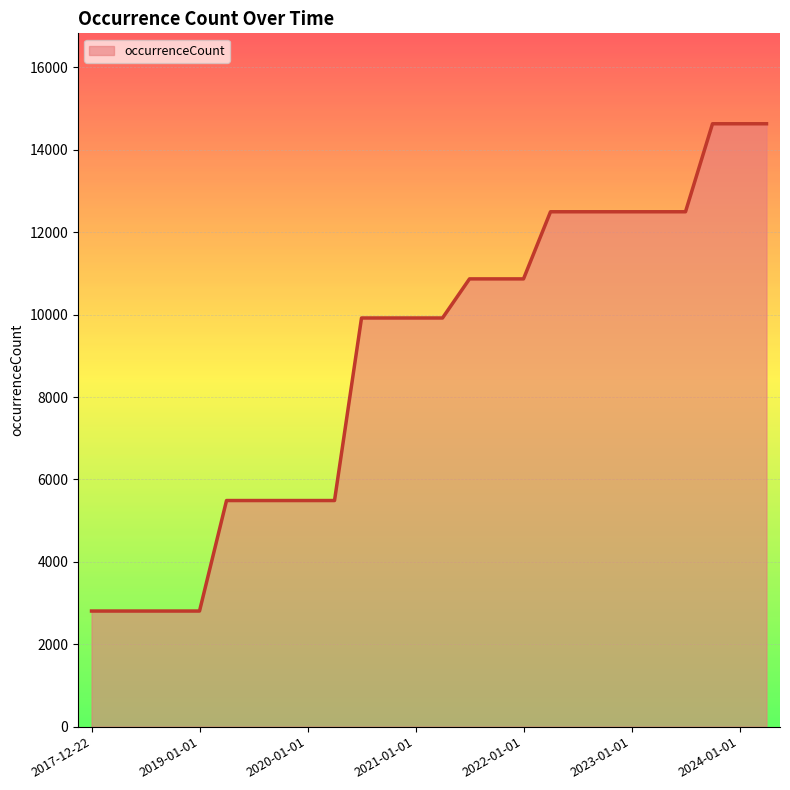

What is the difference between the maximum and minimum values?

11827